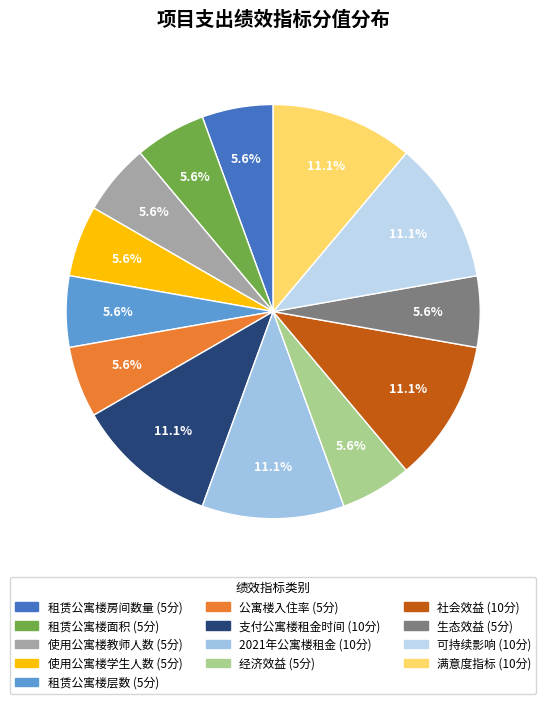

Is there any slice that represents more than half of the pie?

No